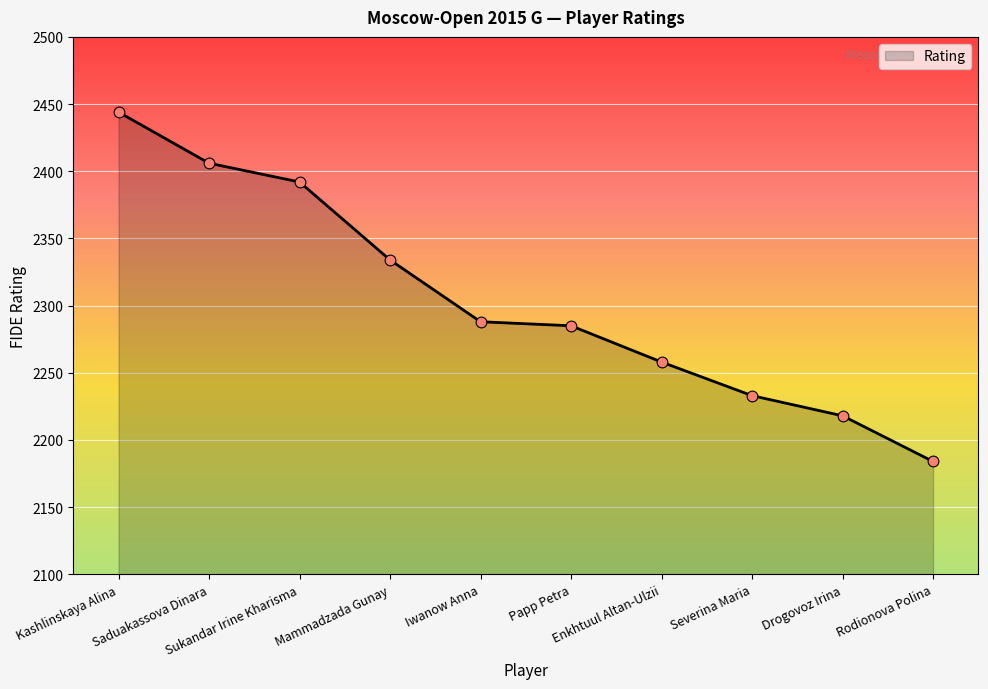

What is the ratio of the value at Rodionova Polina to the value at Mammadzada Gunay?

0.9